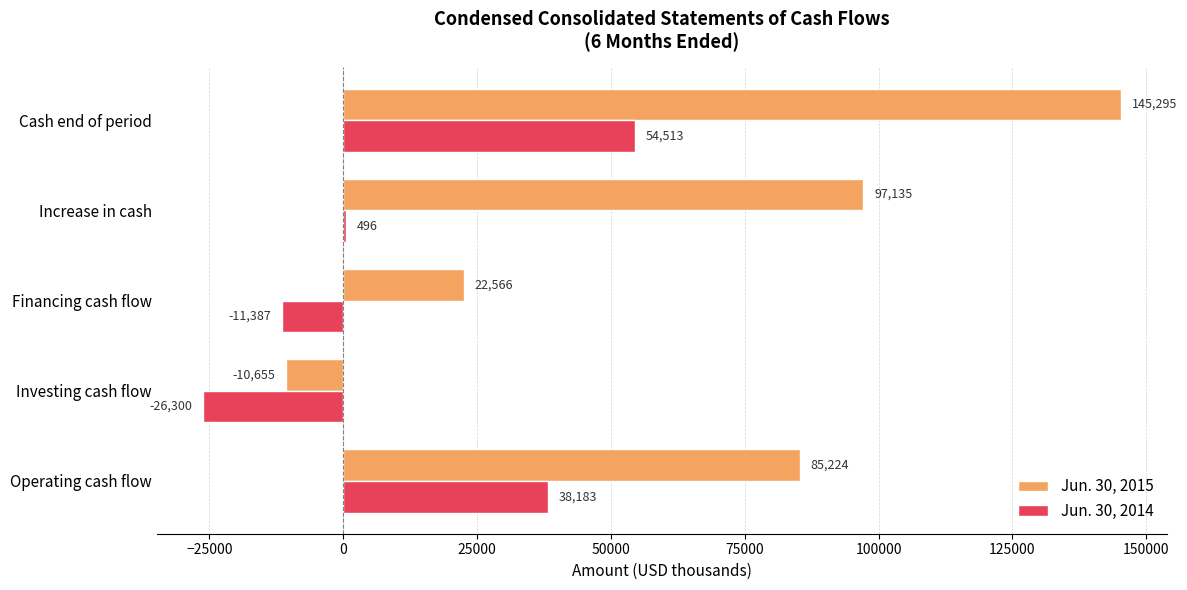

Where is Jun. 30, 2015 nearest to the value 67320?

Operating cash flow